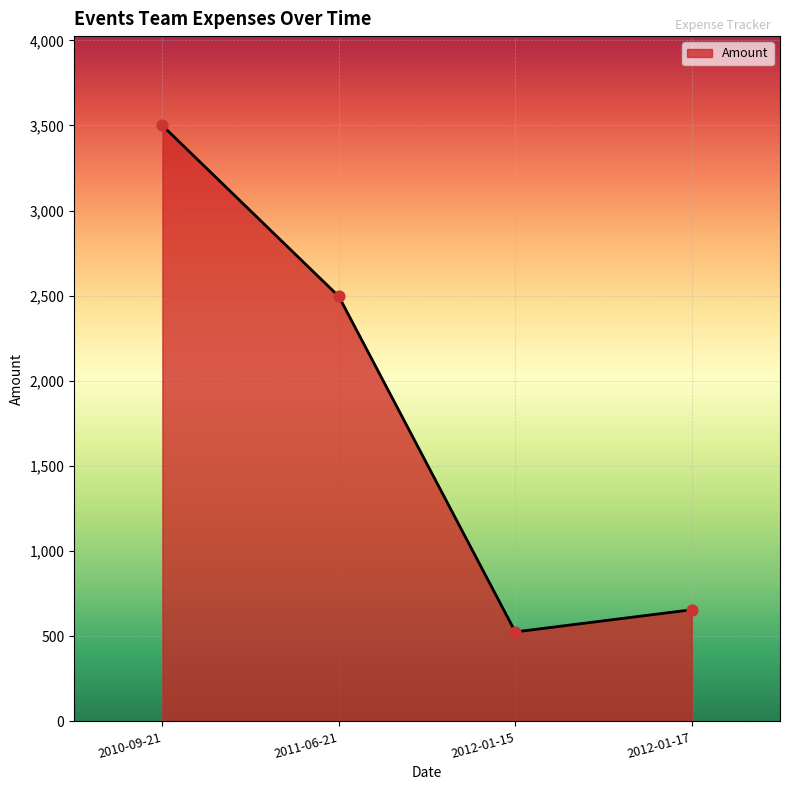

Which has a higher value, 2010-09-21 or 2011-06-21?

2010-09-21